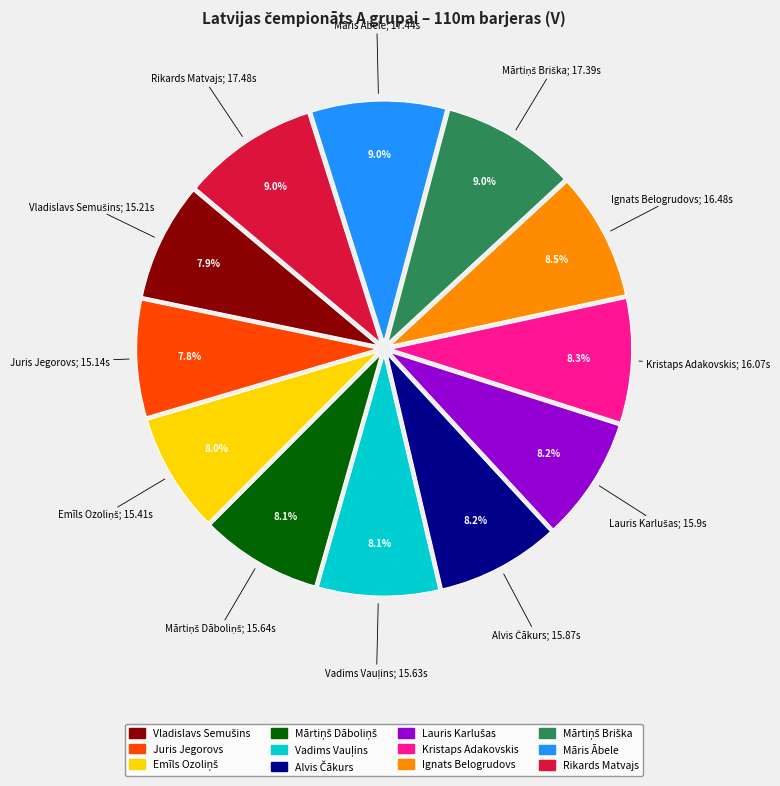

Does Māris Ābele account for over 50% of the chart?

No